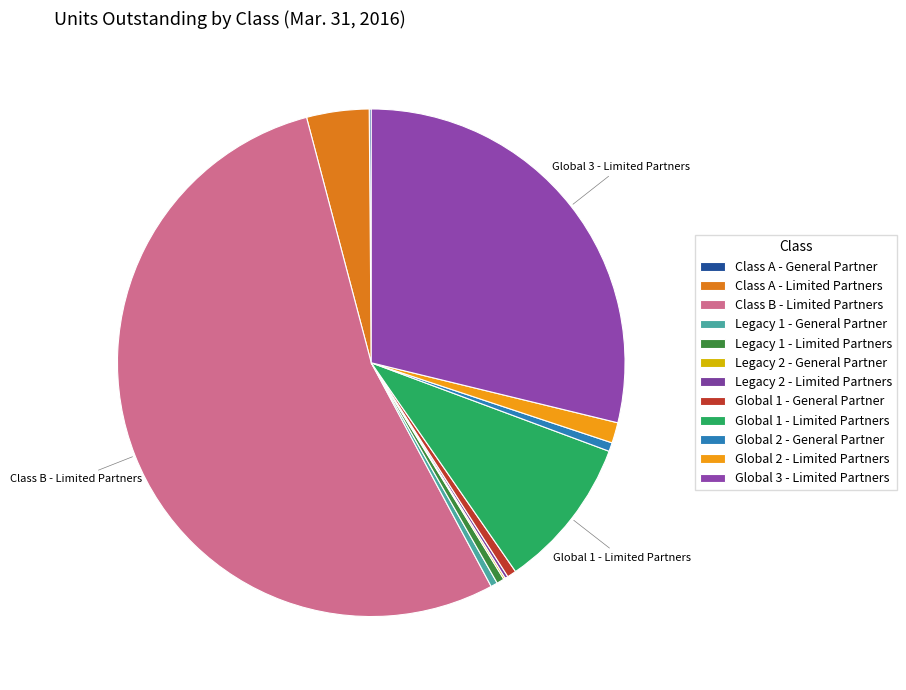

Rank the categories by value from highest to lowest.

Class B - Limited Partners, Global 3 - Limited Partners, Global 1 - Limited Partners, Class A - Limited Partners, Global 2 - Limited Partners, Global 1 - General Partner, Global 2 - General Partner, Legacy 1 - Limited Partners, Legacy 1 - General Partner, Legacy 2 - Limited Partners, Class A - General Partner, Legacy 2 - General Partner